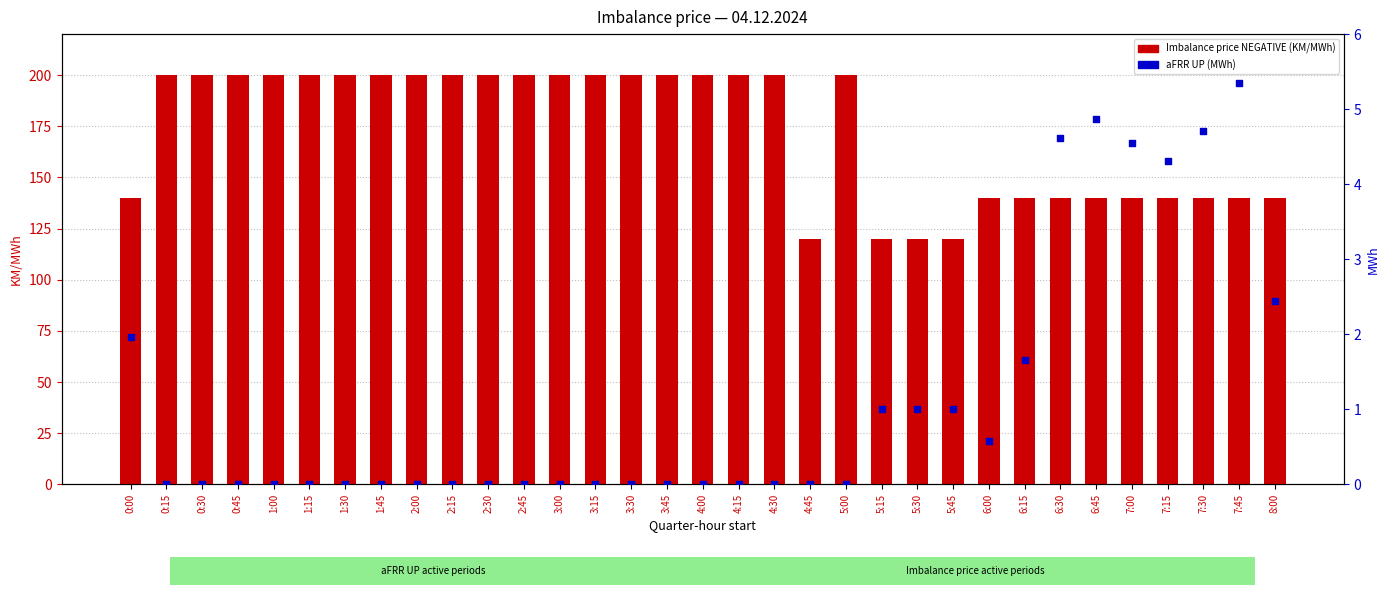

Which series has the largest total across all categories?

Imbalance price NEGATIVE (KM/MWh)